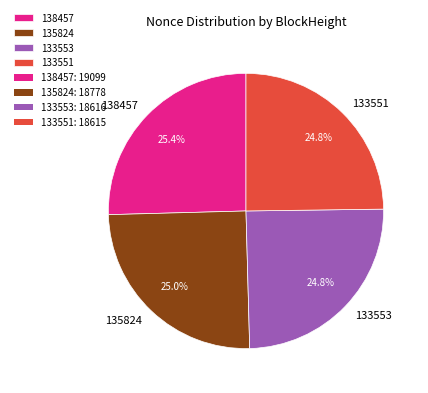

To the nearest percent, what is the difference between the 138457 and 133551 slice percentages?

1%